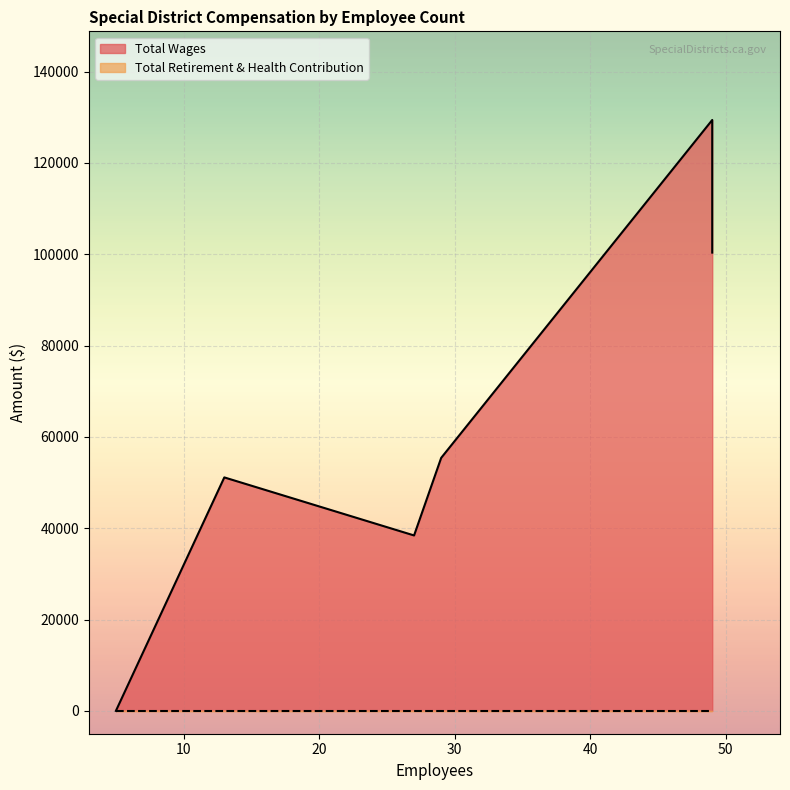

What is the difference between the Total Wages values at 29 and 5?

55409